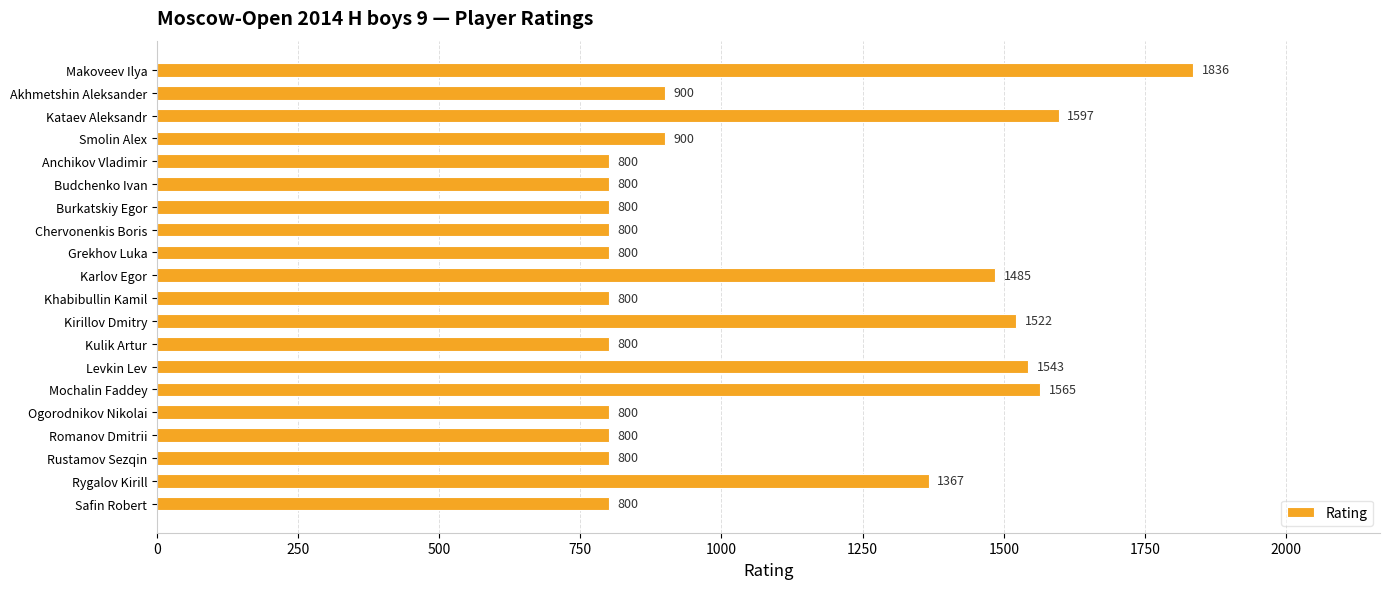

What is the ratio of the value at Mochalin Faddey to the value at Kataev Aleksandr?

1.0